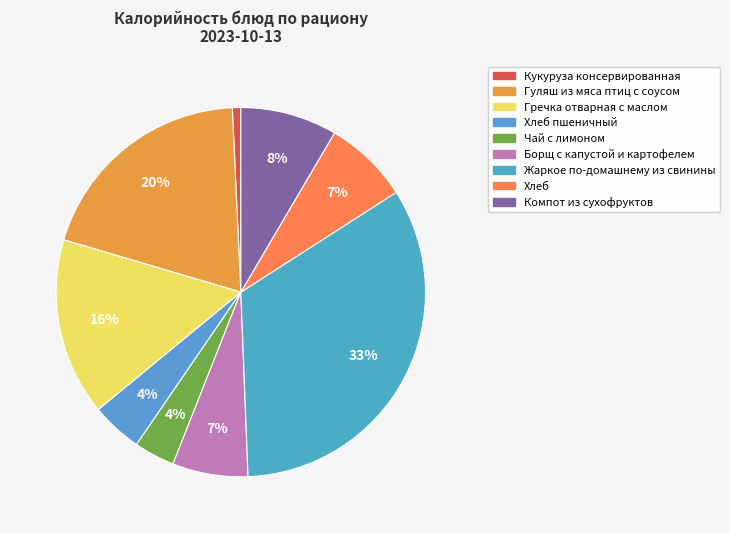

Count the number of slices in the pie.

9